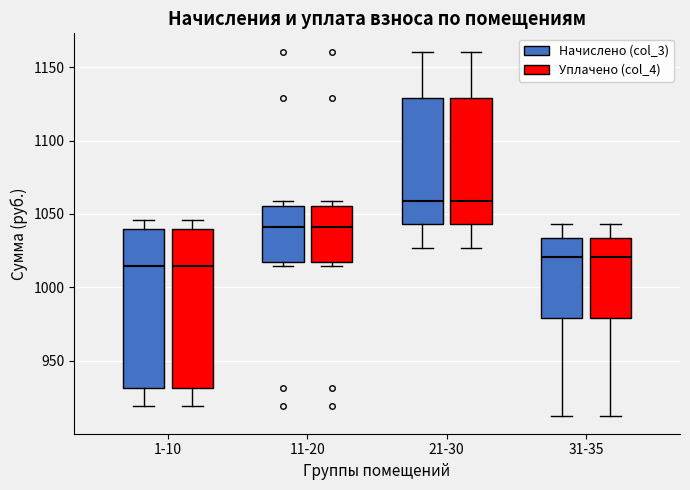

Reading left to right, transcribe this box plot: for each box, give where its median line is, the range the box spans, and where its two whiskers end, as read against the y-axis. The values are not printed on the chart, so give them approximately, as read against the axis.

1-10 (Начислено (col_3)): median 1015, box 930 to 1040, whiskers 920 to 1045
1-10 (Уплачено (col_4)): median 1015, box 930 to 1040, whiskers 920 to 1045
11-20 (Начислено (col_3)): median 1040, box 1020 to 1055, whiskers 1015 to 1060
11-20 (Уплачено (col_4)): median 1040, box 1020 to 1055, whiskers 1015 to 1060
21-30 (Начислено (col_3)): median 1060, box 1045 to 1130, whiskers 1025 to 1160
21-30 (Уплачено (col_4)): median 1060, box 1045 to 1130, whiskers 1025 to 1160
31-35 (Начислено (col_3)): median 1020, box 980 to 1035, whiskers 915 to 1045
31-35 (Уплачено (col_4)): median 1020, box 980 to 1035, whiskers 915 to 1045